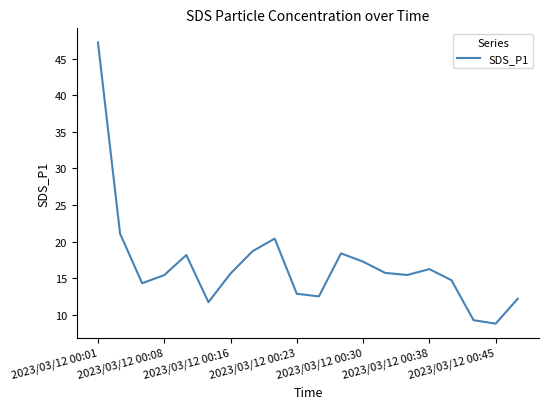

What is the maximum value shown in the chart?

47.2